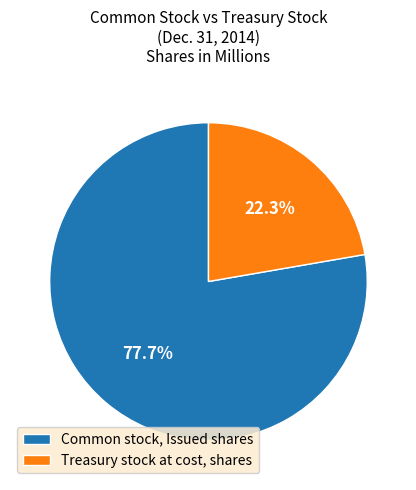

Rank the categories by value from lowest to highest.

Treasury stock at cost, shares, Common stock, Issued shares